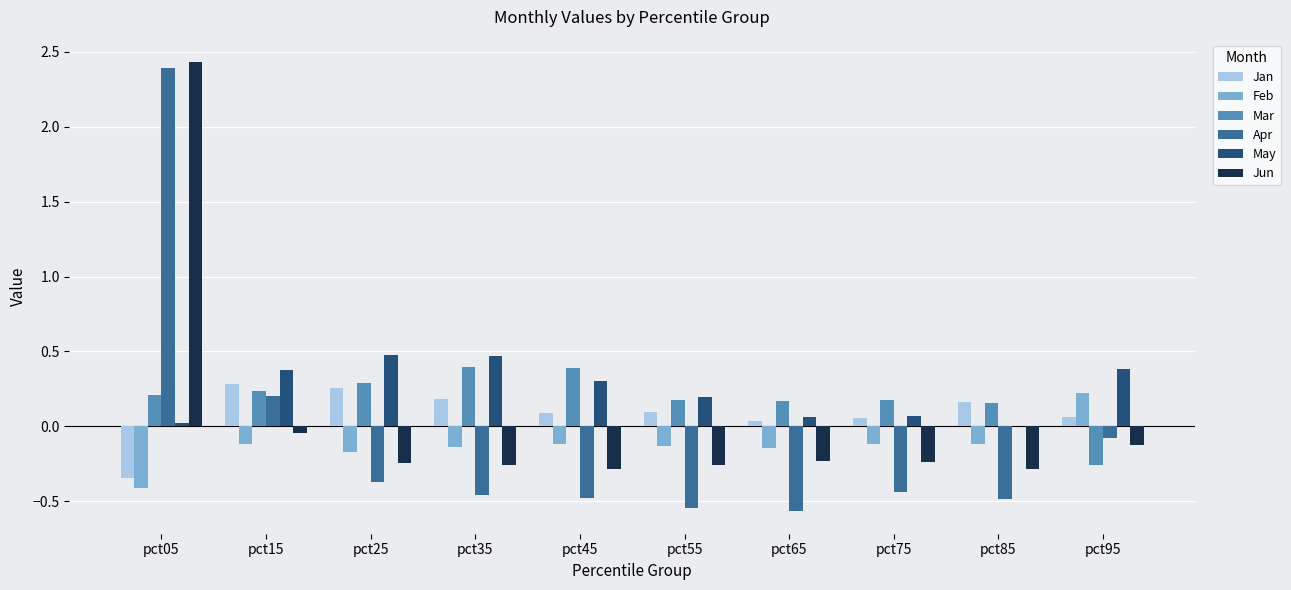

How many values in the Feb series exceed 0?

1